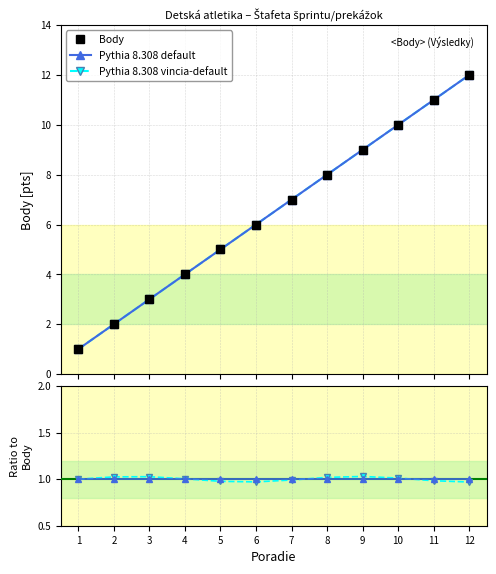

The value of Pythia 8.308 default at 3 is 1.6. True or false?

False